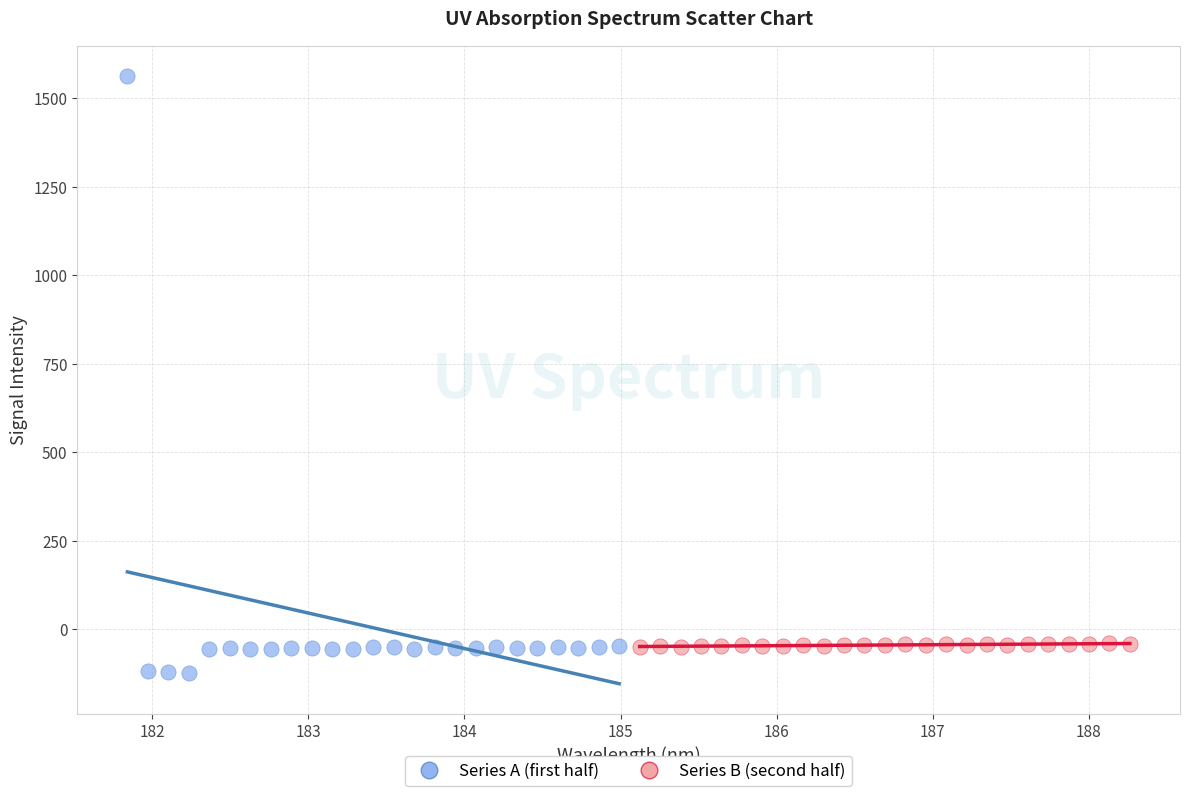

Which series reaches the maximum Y coordinate?

Series A (first half)